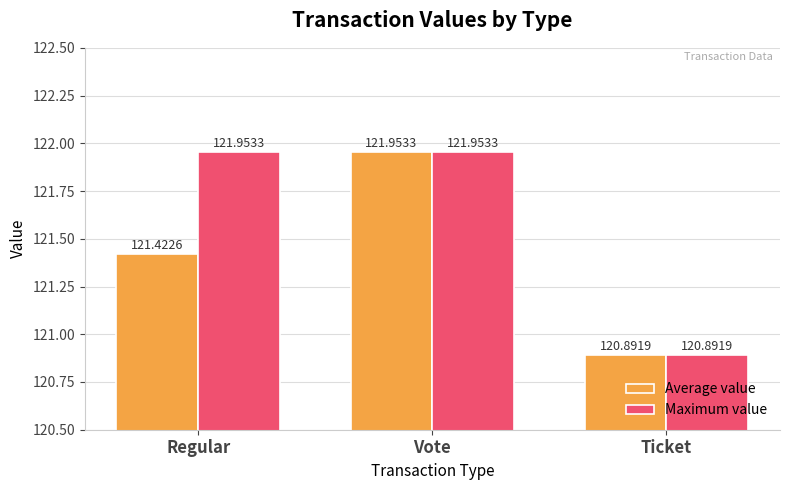

Between Regular and Vote, which series saw the biggest shift?

Average value